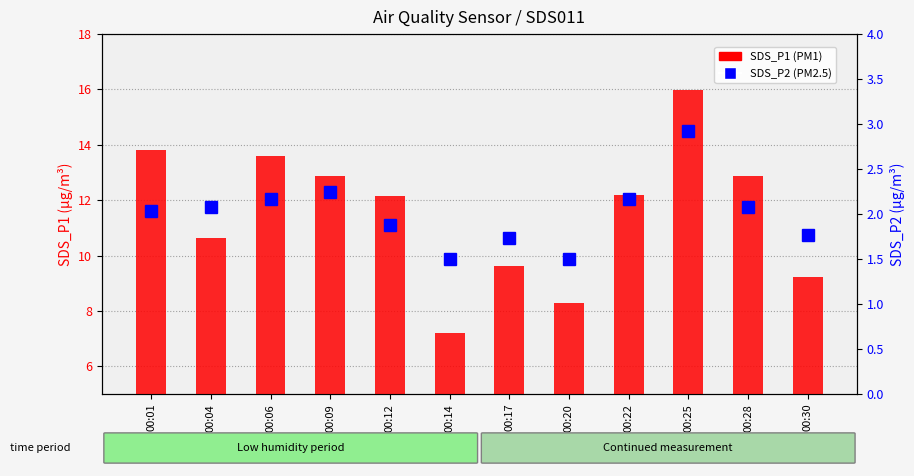

Reading right to left, list all the values displayed in this chart.

SDS_P1 (PM1): 9.2	12.9	16.0	12.2	8.3	9.6	7.2	12.2	12.9	13.6	10.6	13.8
SDS_P2 (PM2.5): 1.8	2.1	2.9	2.2	1.5	1.7	1.5	1.9	2.2	2.2	2.1	2.0